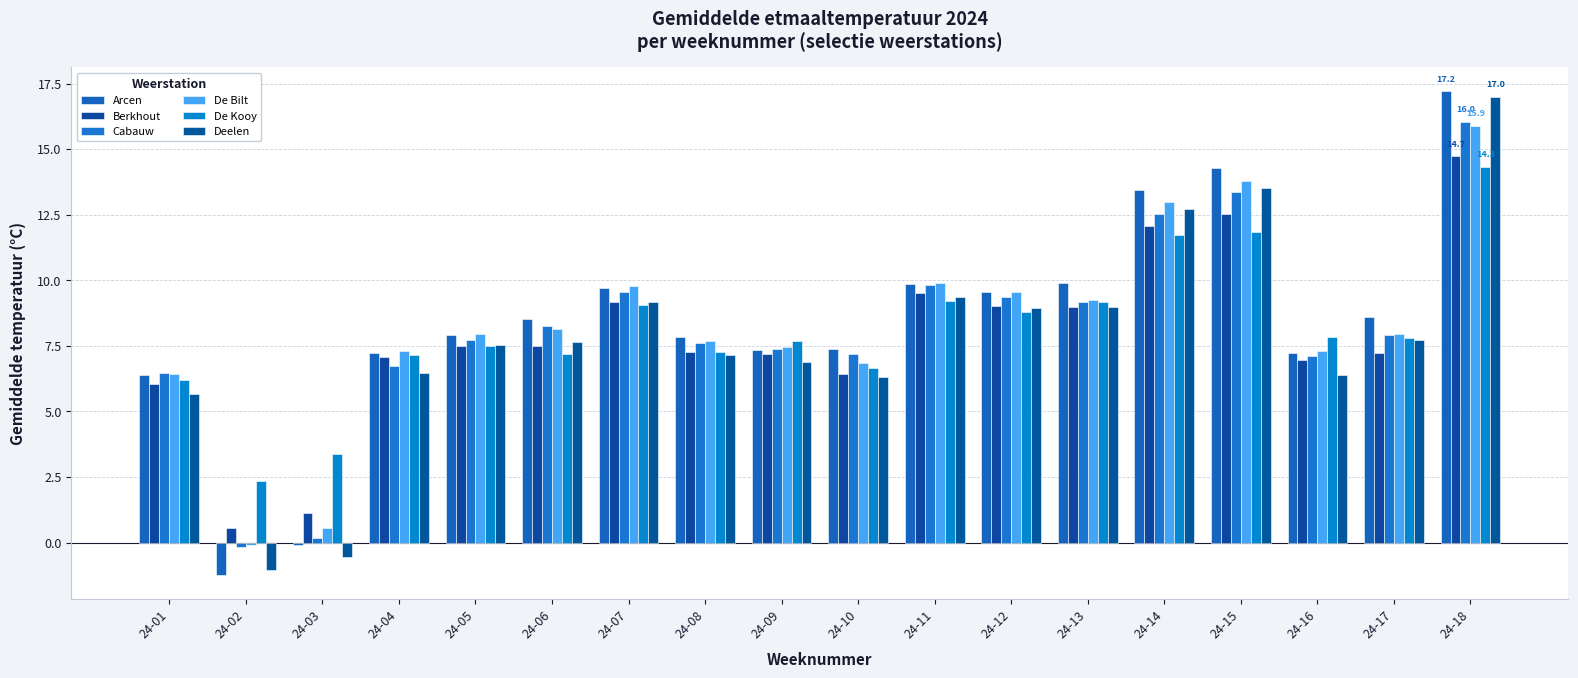

What is the average value of the Cabauw series?

8.1